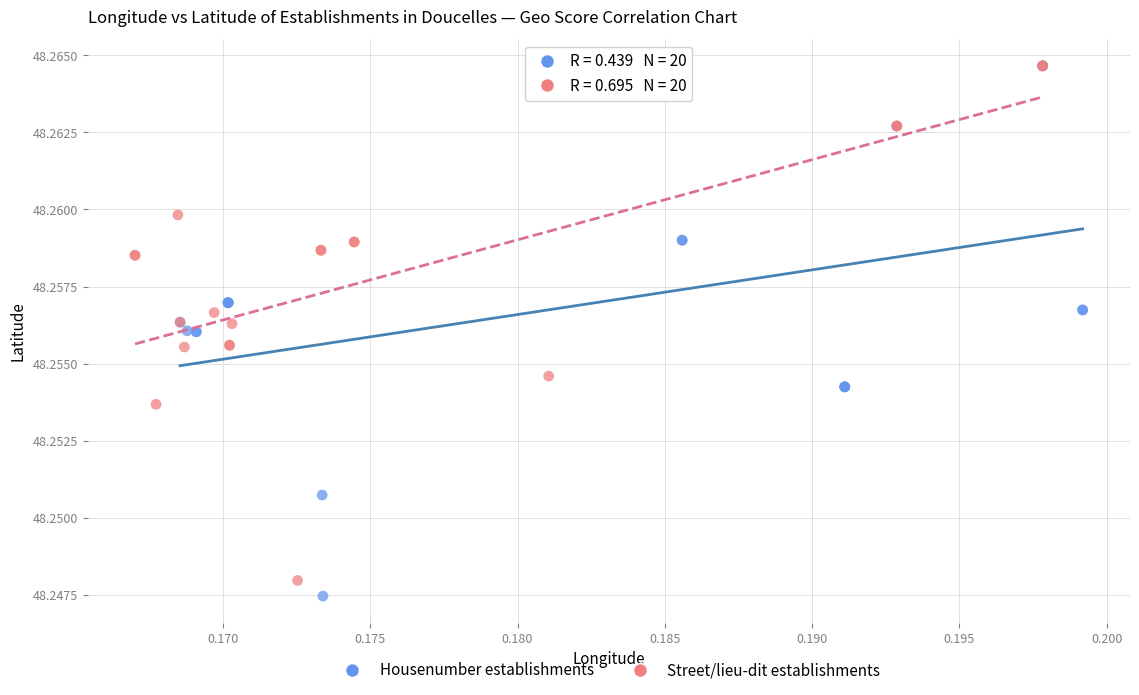

Which series reaches the minimum Y coordinate?

Housenumber establishments